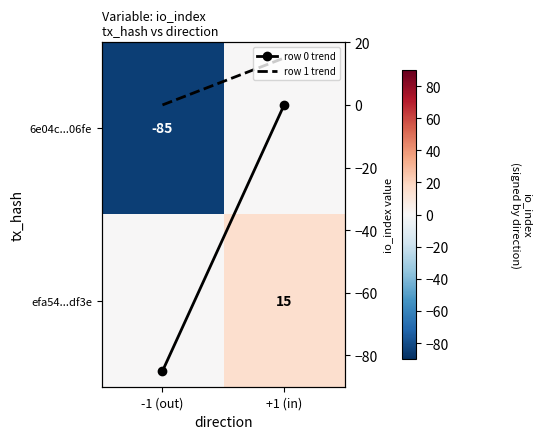

List the labels in order of efa54...df3e value, largest first.

+1 (in), -1 (out)